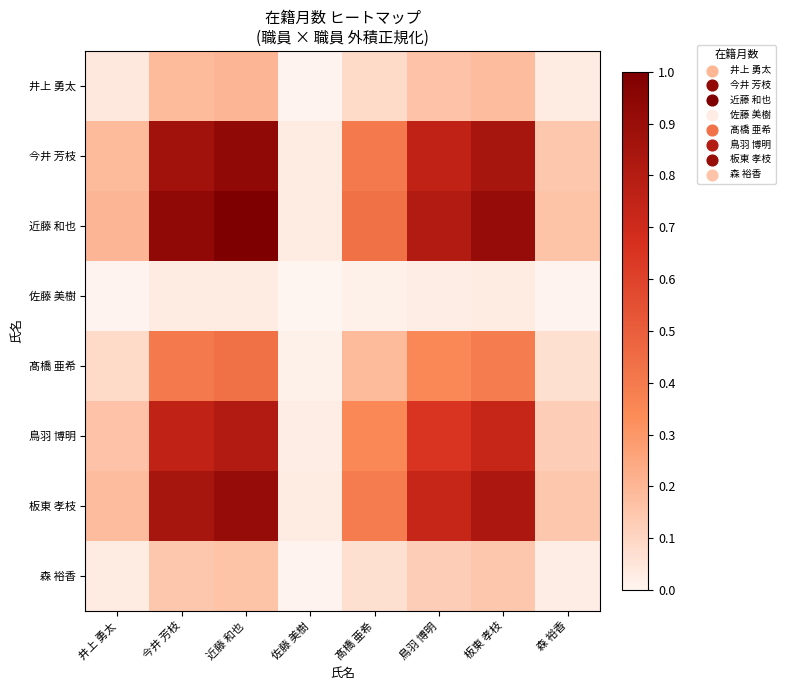

List the series in order of their peak value, highest first.

近藤 和也, 今井 芳枝, 板東 孝枝, 鳥羽 博明, 髙橋 亜希, 井上 勇太, 森 裕香, 佐藤 美樹